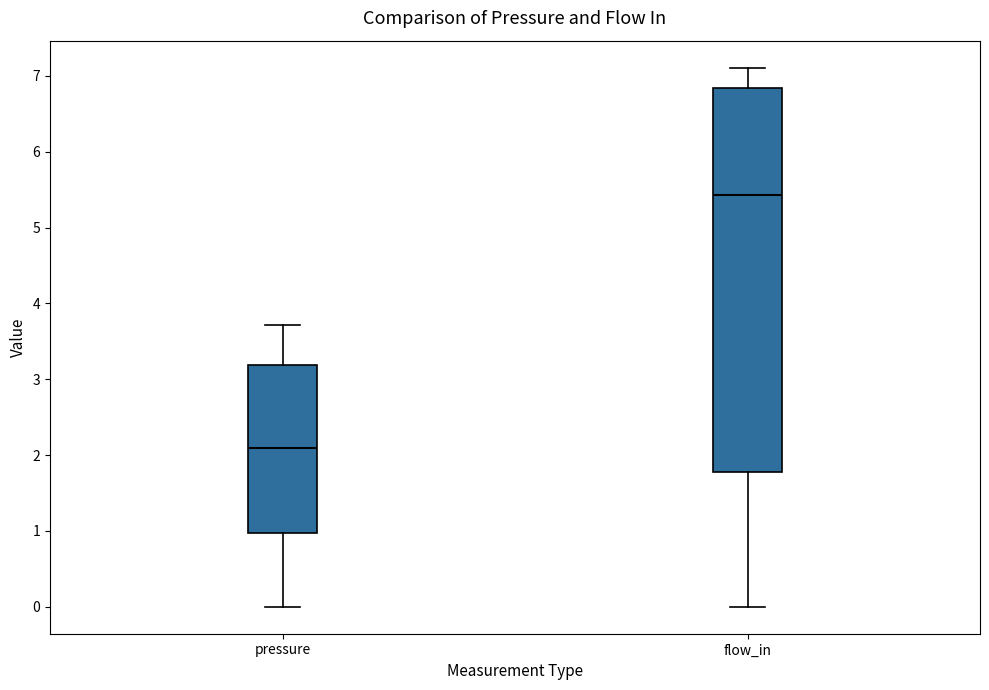

Reading left to right, read every box against the y-axis: the position of its median line, the range the box covers, and the ends of its whiskers. The values are not printed on the chart, so give them approximately, as read against the axis.

pressure: median 2.1, box 1.0 to 3.2, whiskers 0.0 to 3.7
flow_in: median 5.4, box 1.8 to 6.8, whiskers 0.0 to 7.1